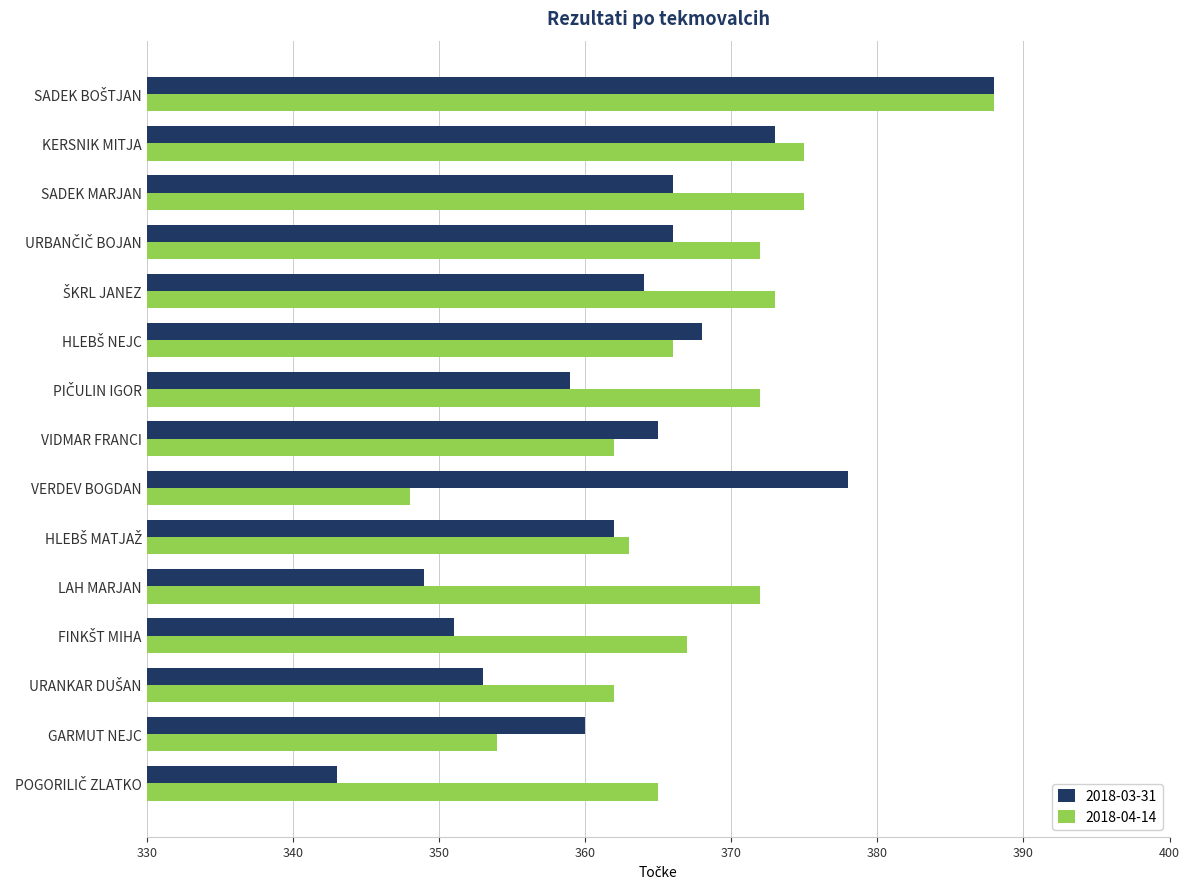

The value of 2018-04-14 at KERSNIK MITJA is 138. True or false?

False